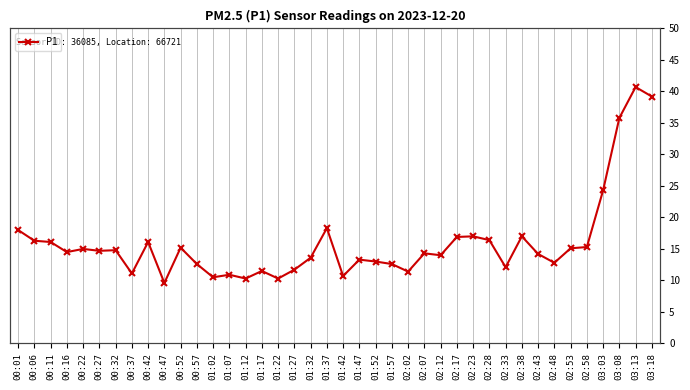

True or false: the data has more than 0 interior local peaks.

True